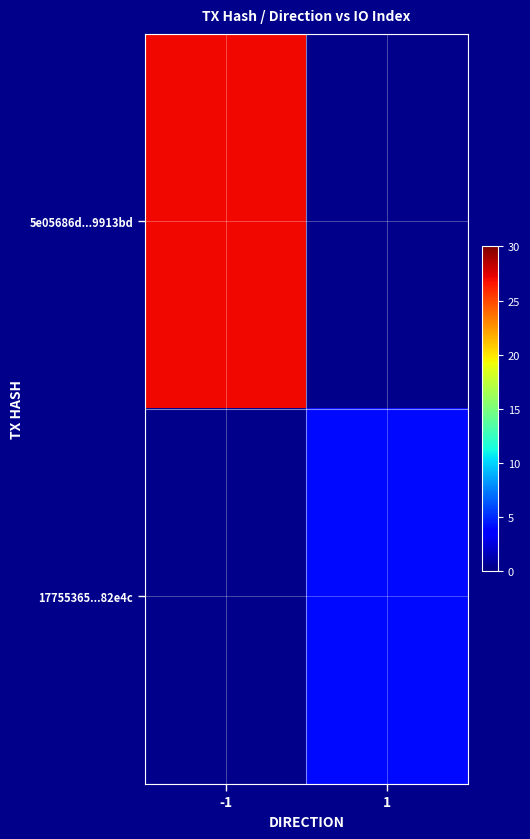

Which series has the widest spread of values?

5e05686d...9913bd